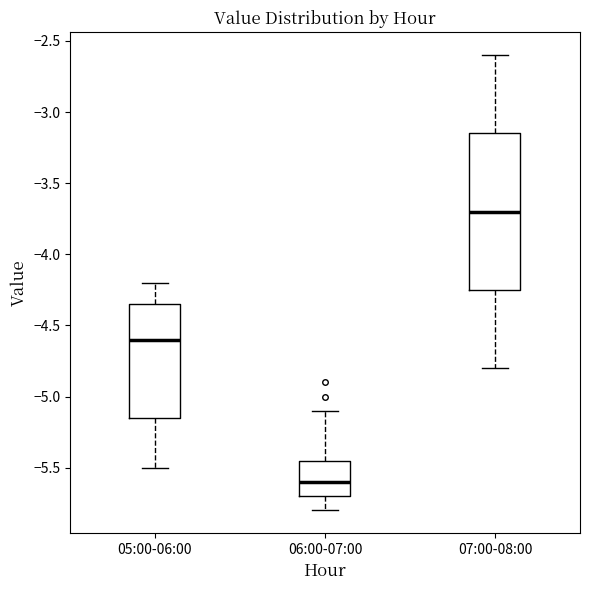

Where does the lower whisker of the box for 07:00-08:00 end on the y-axis? The values are not printed on the chart, so give them approximately, as read against the axis.

-4.80